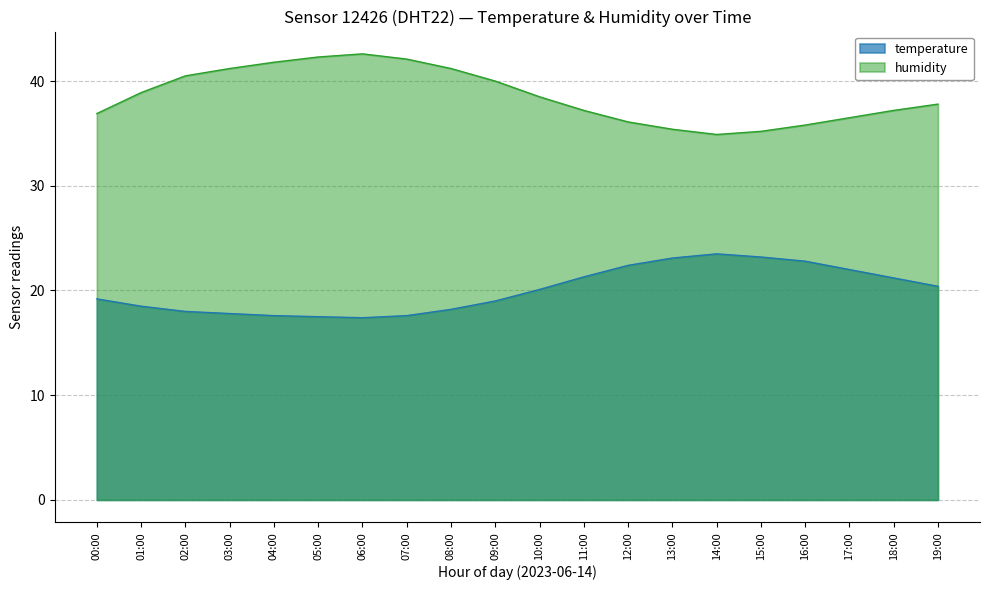

What is the label of the 12th point from the right?

08:00